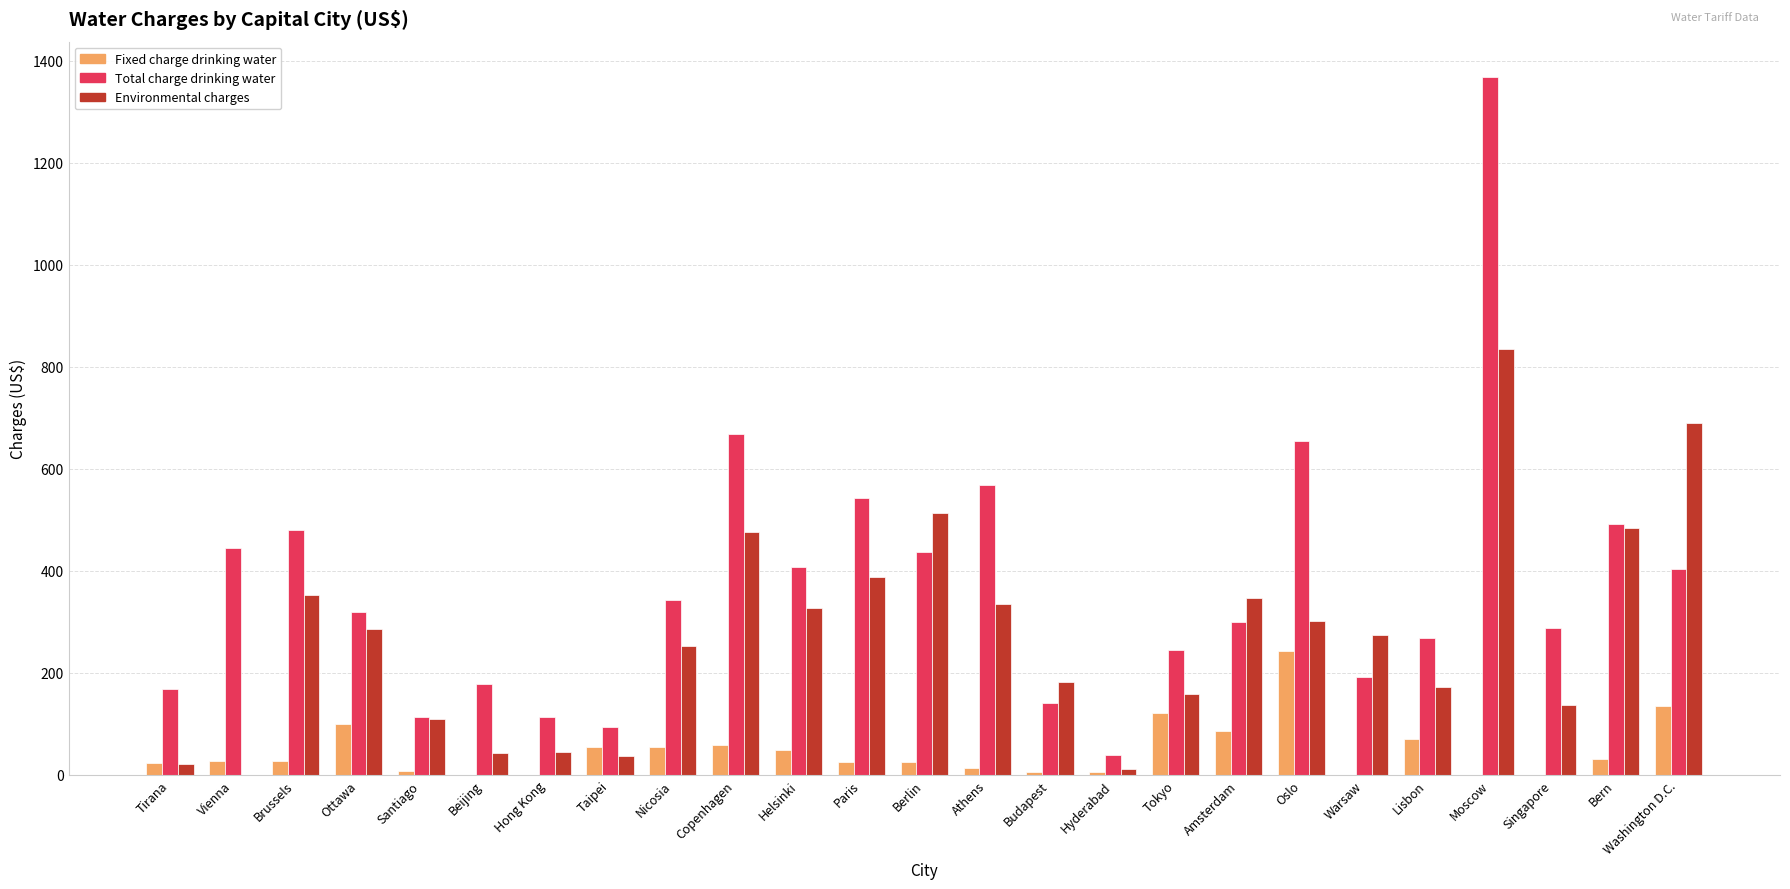

Which series changed the most between Singapore and Bern?

Environmental charges